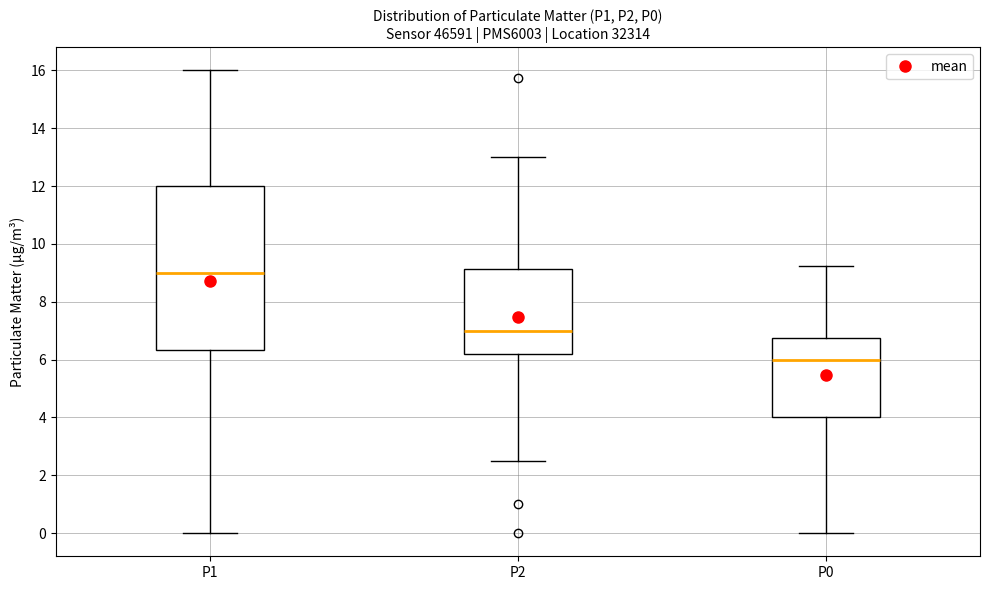

Reading left to right, read every box against the y-axis: the position of its median line, the range the box covers, and the ends of its whiskers. The values are not printed on the chart, so give them approximately, as read against the axis.

P1: median 9.0, box 6.4 to 12.0, whiskers 0.0 to 16.0
P2: median 7.0, box 6.2 to 9.2, whiskers 2.6 to 13.0
P0: median 6.0, box 4.0 to 6.8, whiskers 0.0 to 9.2